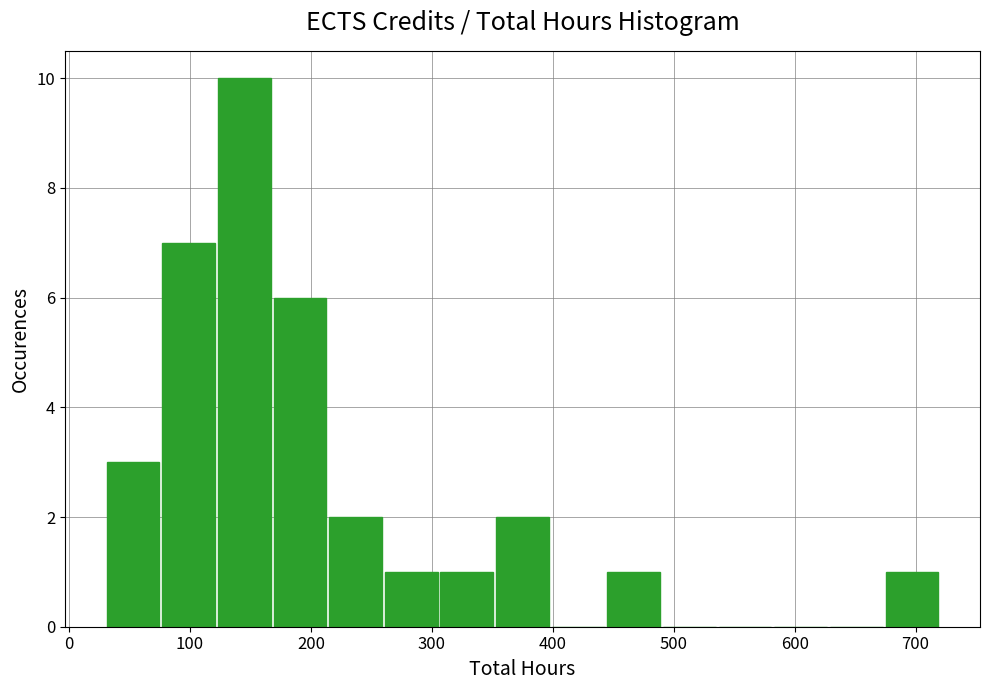

Which range on the x-axis has the tallest bar?

122 to 168